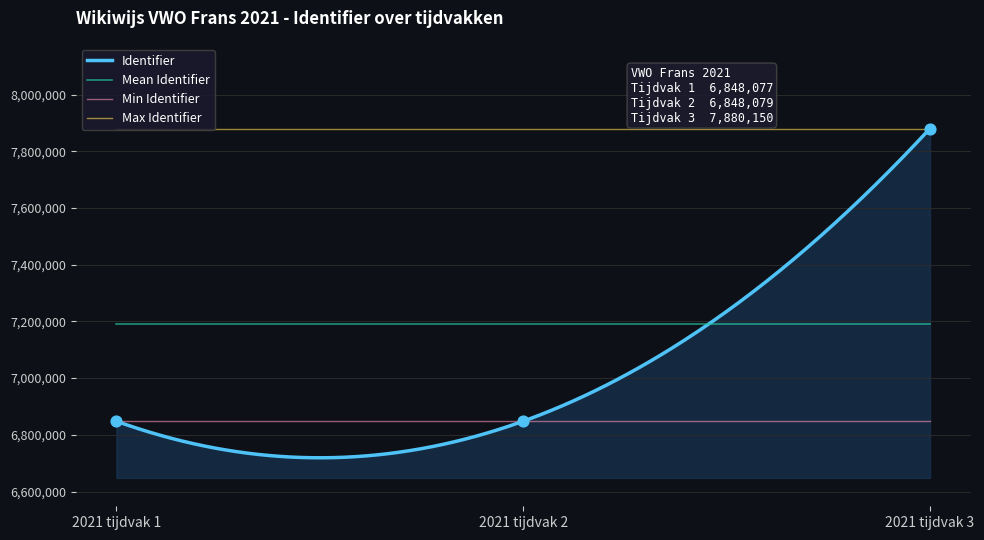

Which has a higher value, 2021 tijdvak 3 or 2021 tijdvak 1?

2021 tijdvak 3